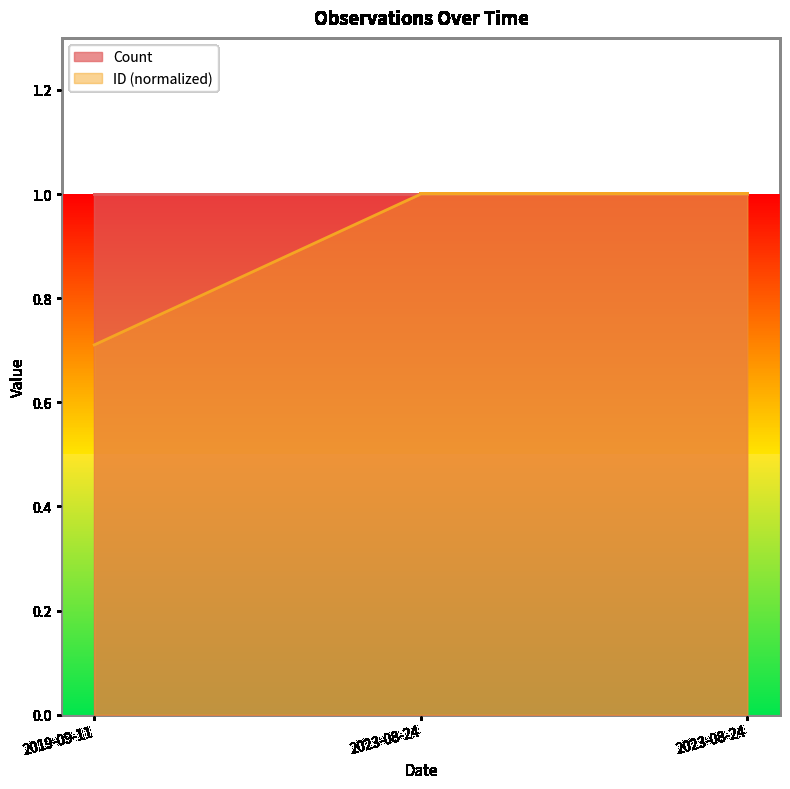

List the labels in order of value, largest first.

2023-08-24, 2023-08-24, 2019-09-11